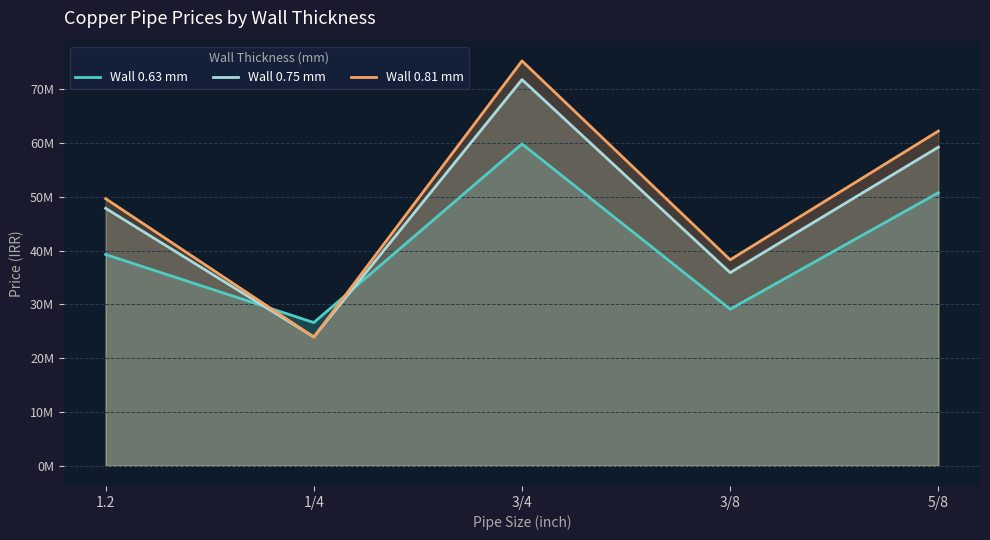

How many values in the Wall 0.81 mm series exceed 49675500?

2